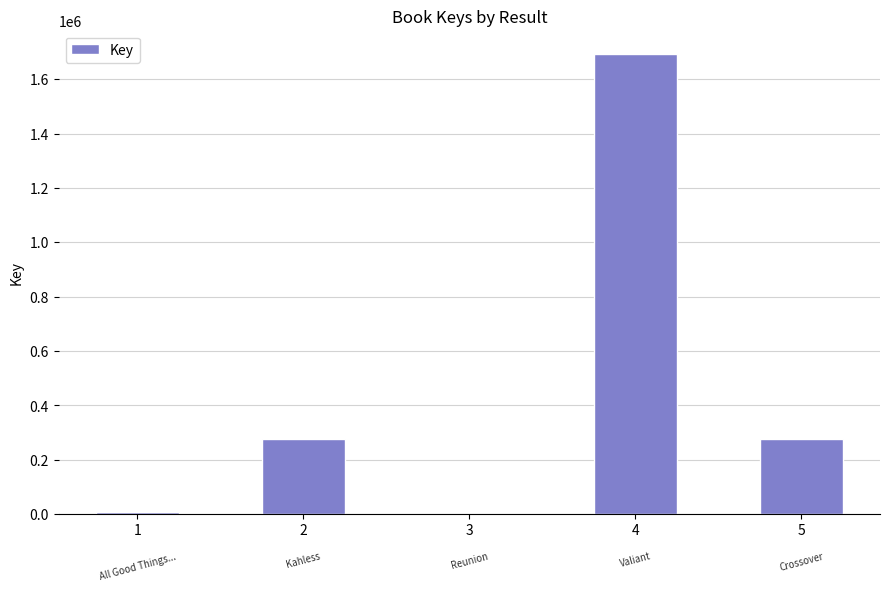

What is the maximum value shown in the chart?

1693761